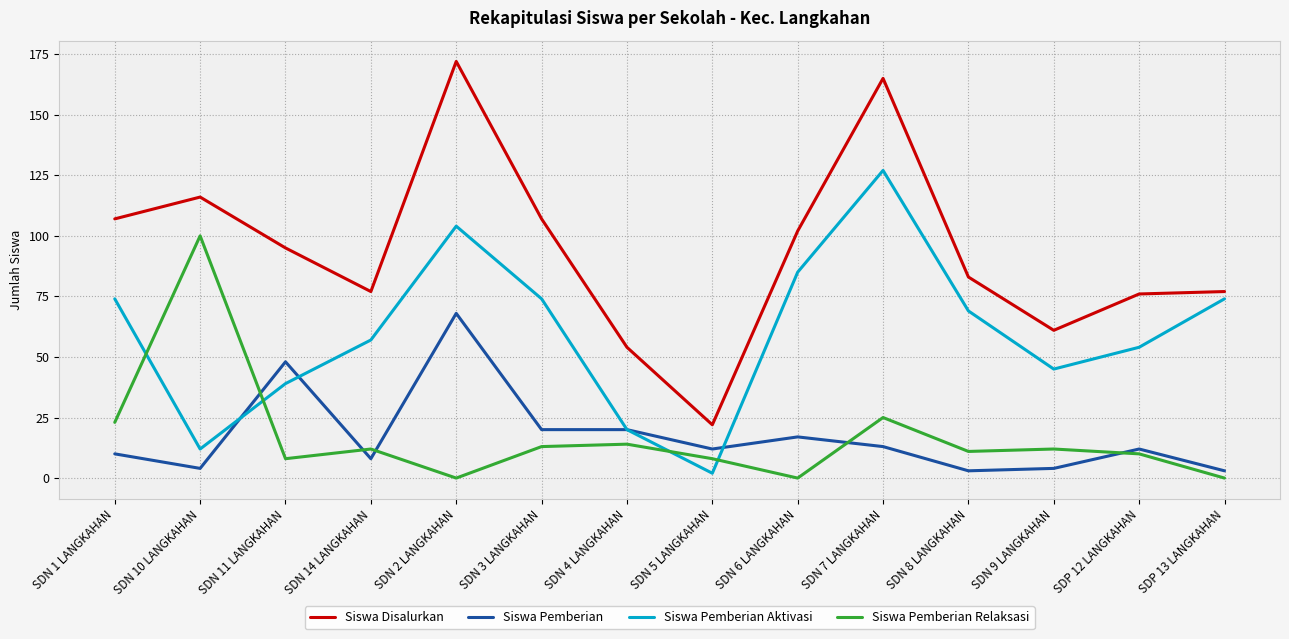

Which category has the lowest value in the Siswa Pemberian Aktivasi series?

SDN 5 LANGKAHAN